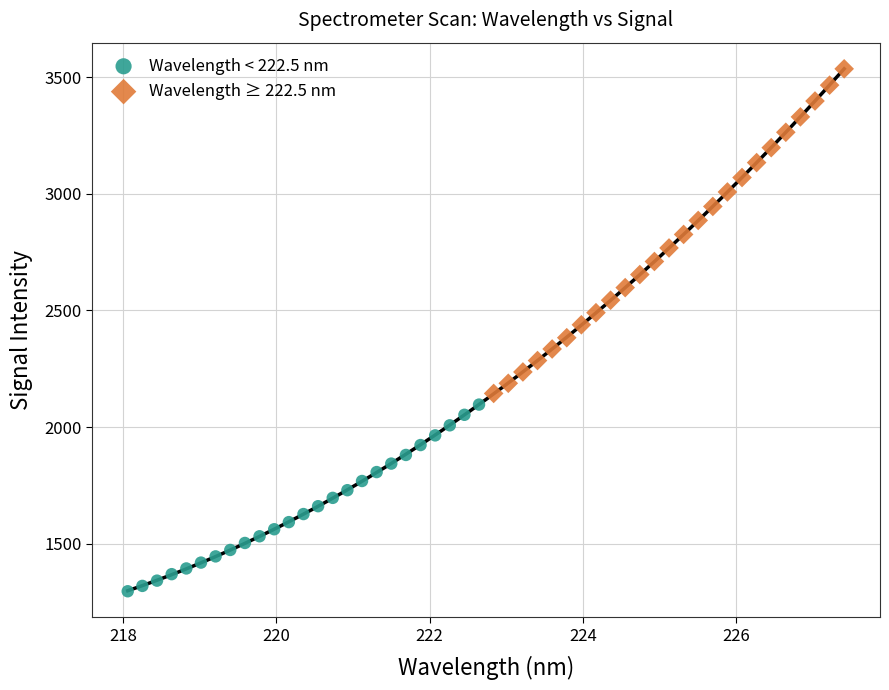

Which series reaches the maximum Y coordinate?

Wavelength ≥ 222.5 nm